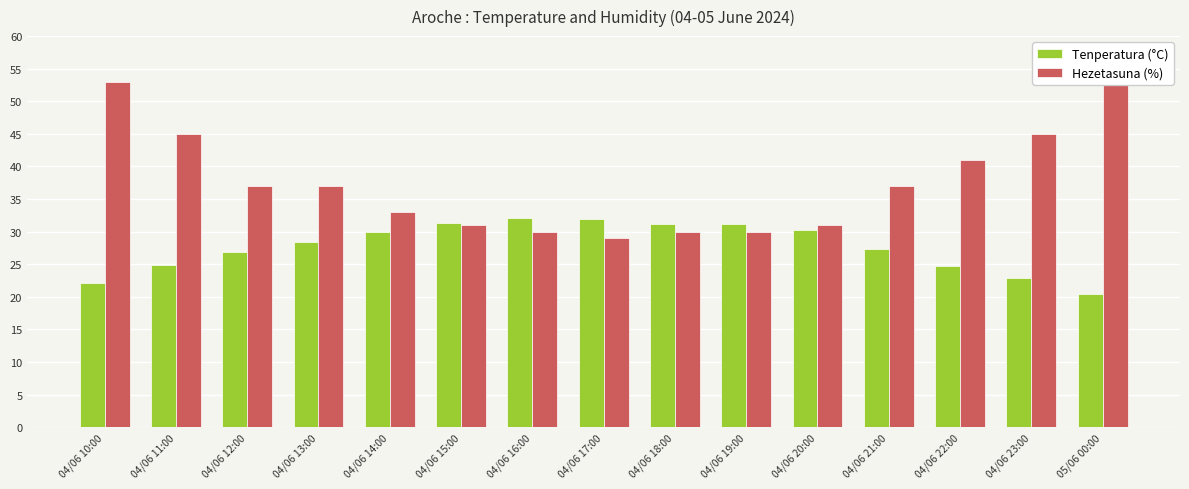

Between 04/06 14:00 and 04/06 16:00, which is larger?

04/06 16:00